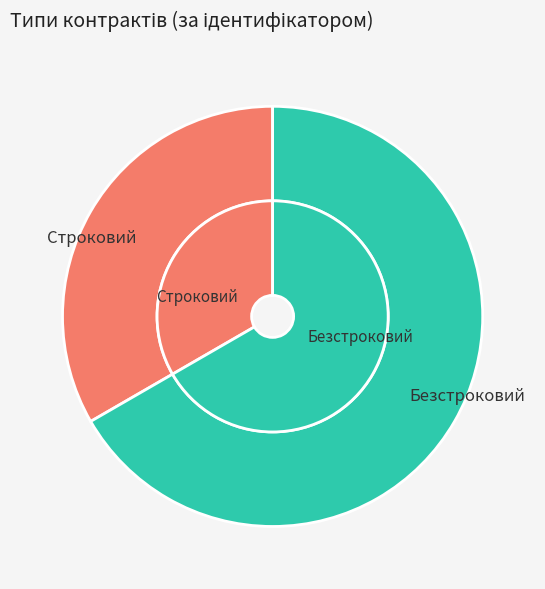

Does Безстроковий represent more than half of the total?

Yes